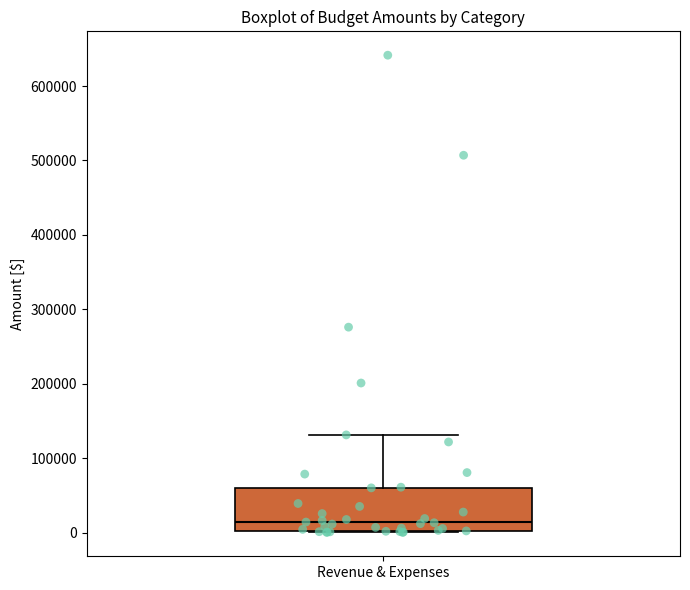

Read this box plot against the y-axis: the position of the median line, the range covered by the box, and the ends of both whiskers. The values are not printed on the chart, so give them approximately, as read against the axis.

median 10000, box 0 to 60000, whiskers 0 to 130000